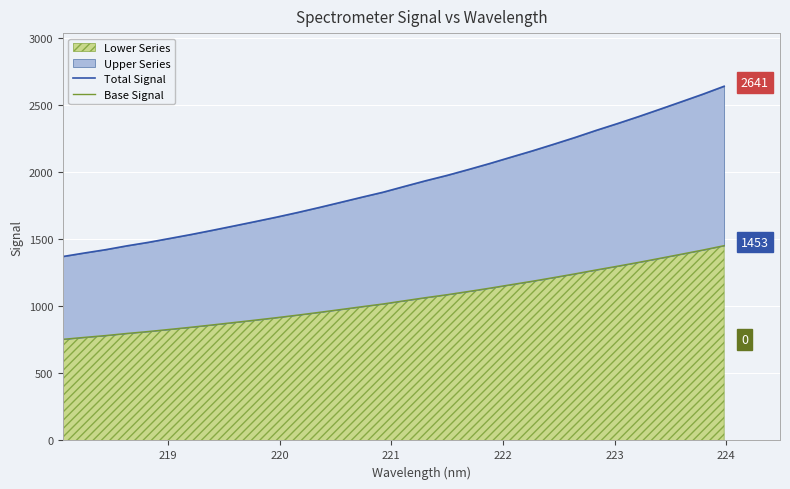

How many lines are shown in the chart?

2